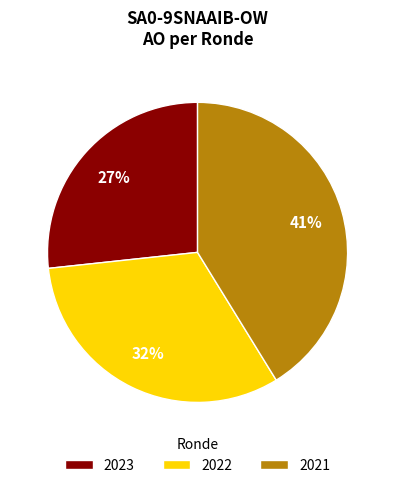

Do 2021 and 2022 together represent more than half of the pie?

Yes